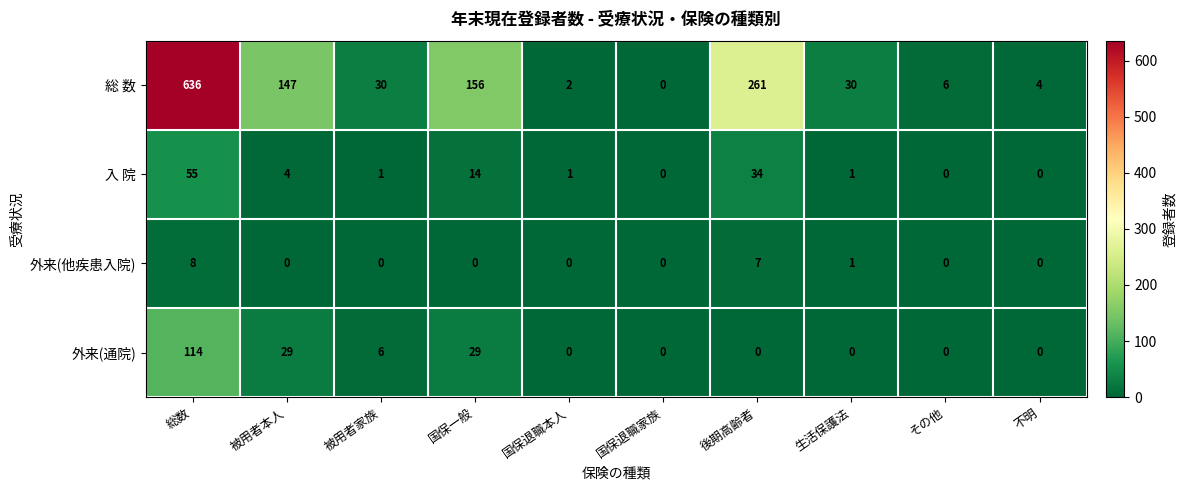

What is the difference between the maximum and minimum values in the 入 院 series?

55